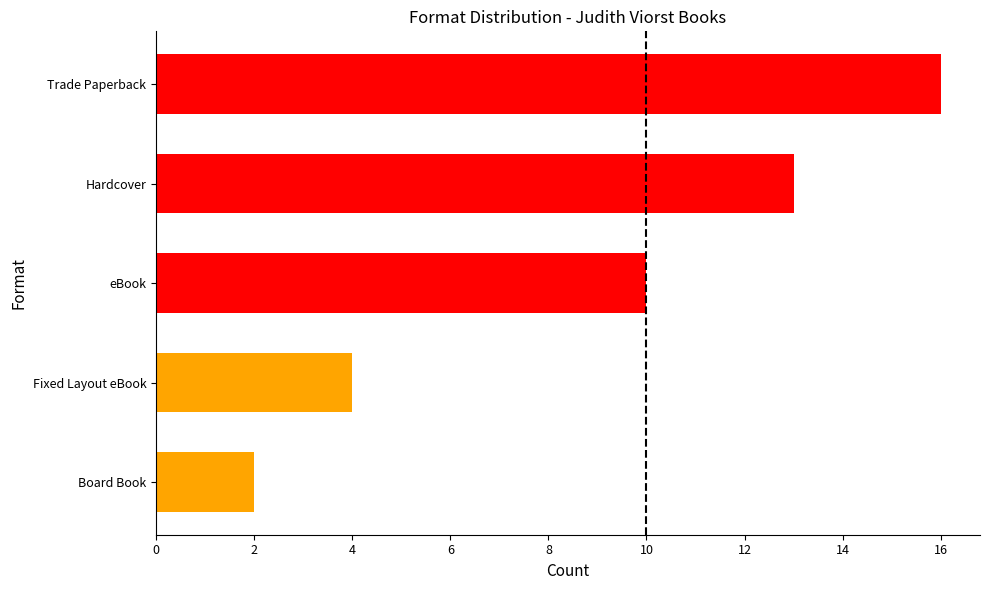

Which category has the lowest value across all series?

Board Book